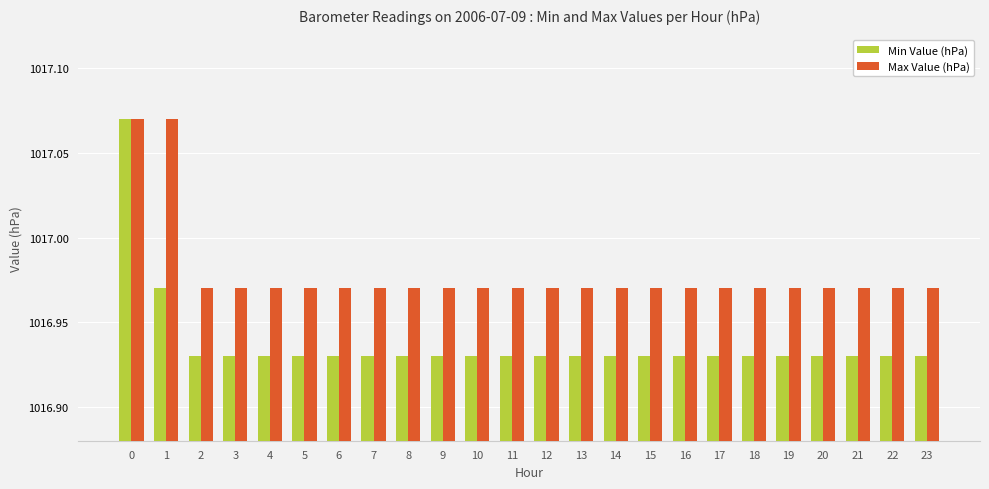

Is it true that Min Value (hPa) equals 368.1 at 21?

False